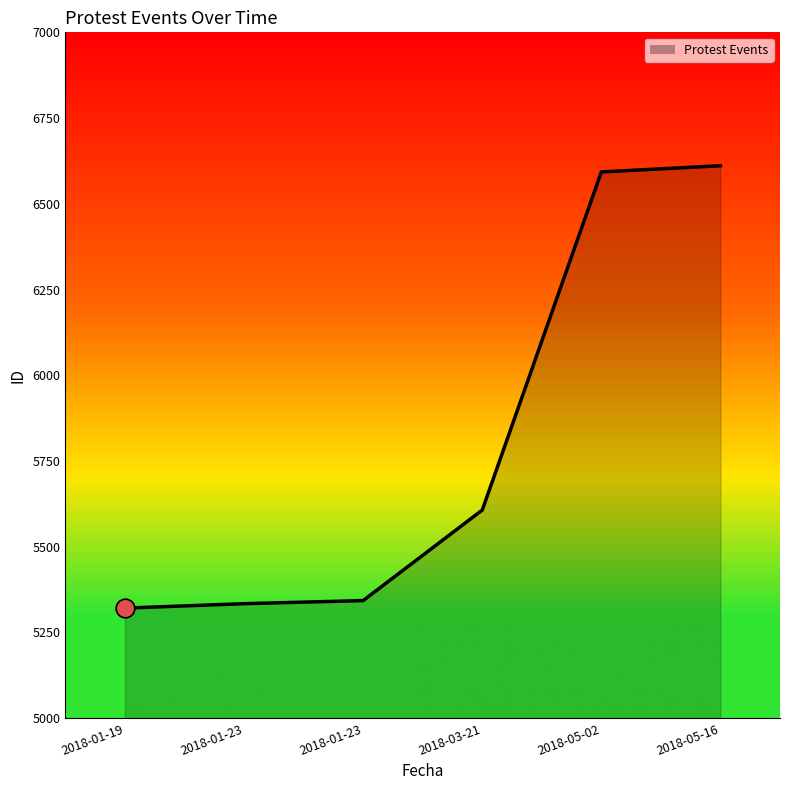

Which has a higher value, 2018-05-16 or 2018-05-02?

2018-05-16